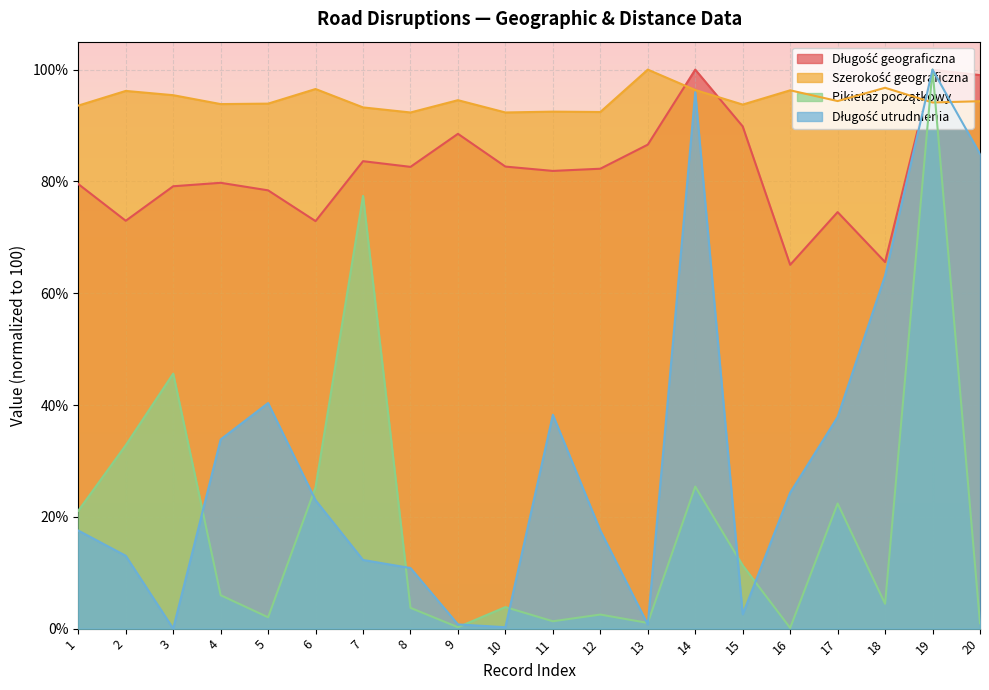

Which series changed the most between 6 and 9?

Pikietaż początkowy